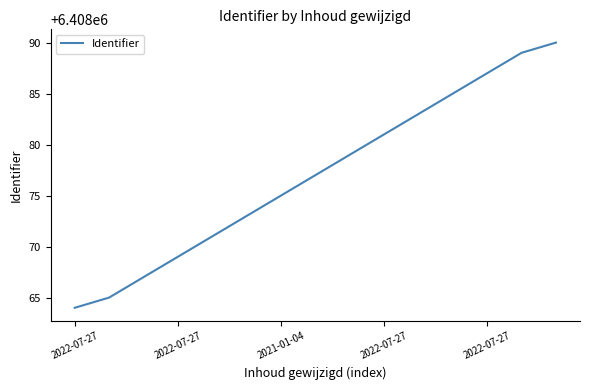

What is the maximum value shown in the chart?

6408090